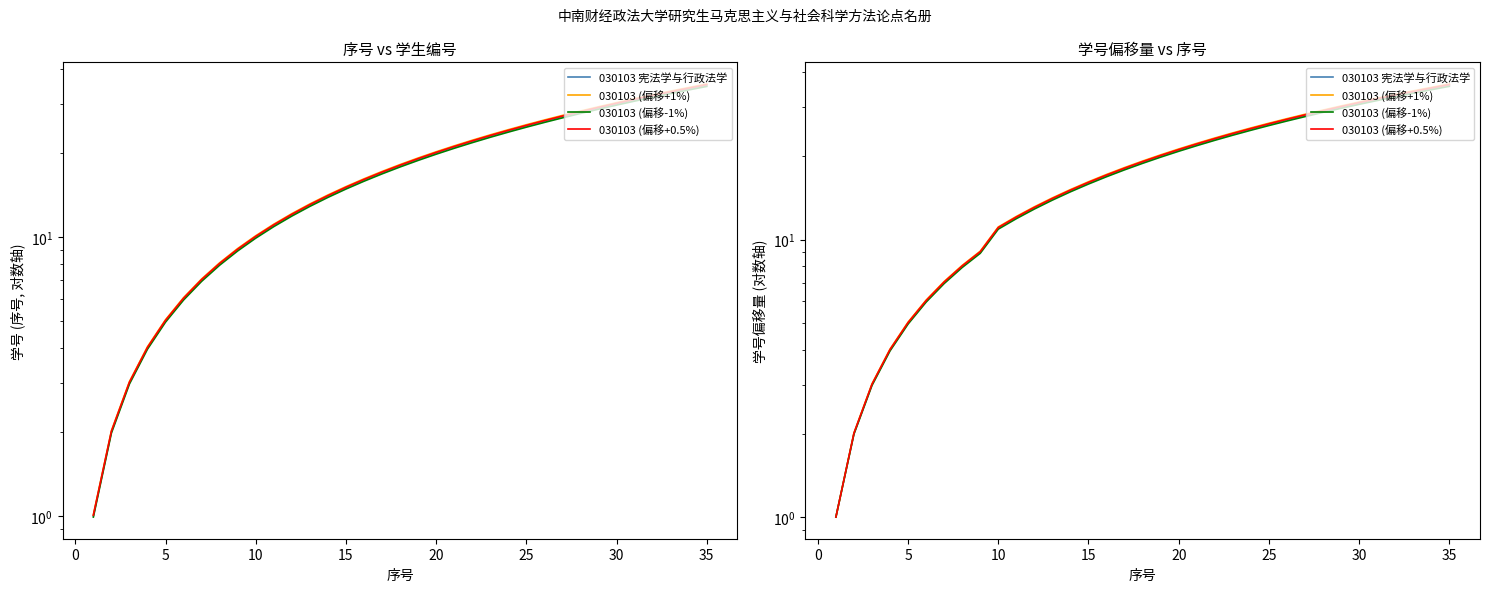

Is this an area chart (filled region under the line)?

No